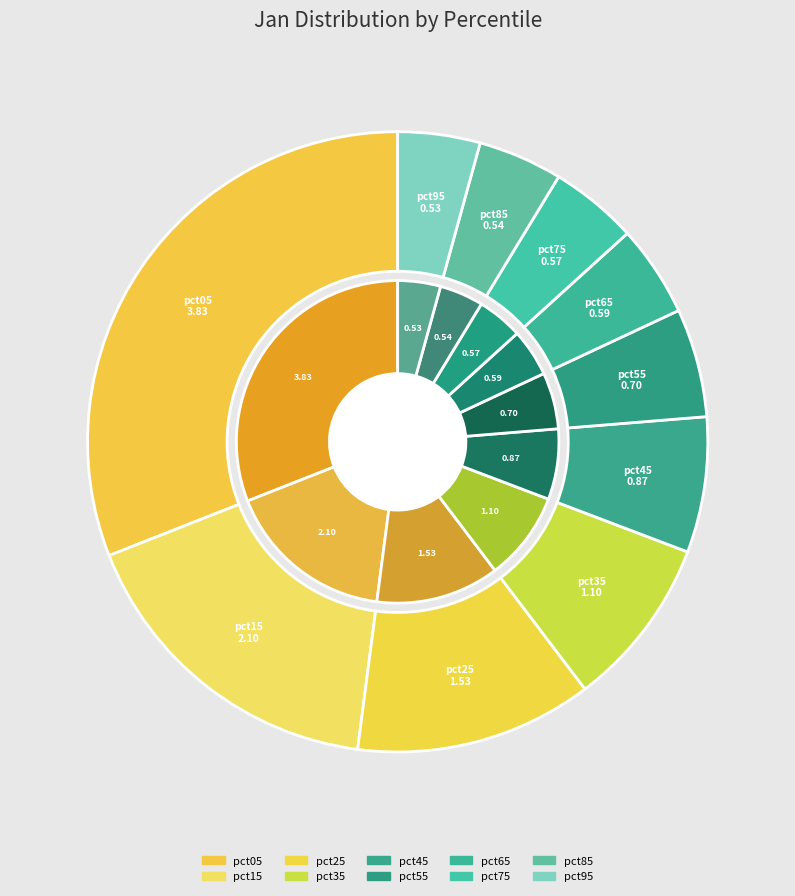

Does pct95 account for over 50% of the chart?

No